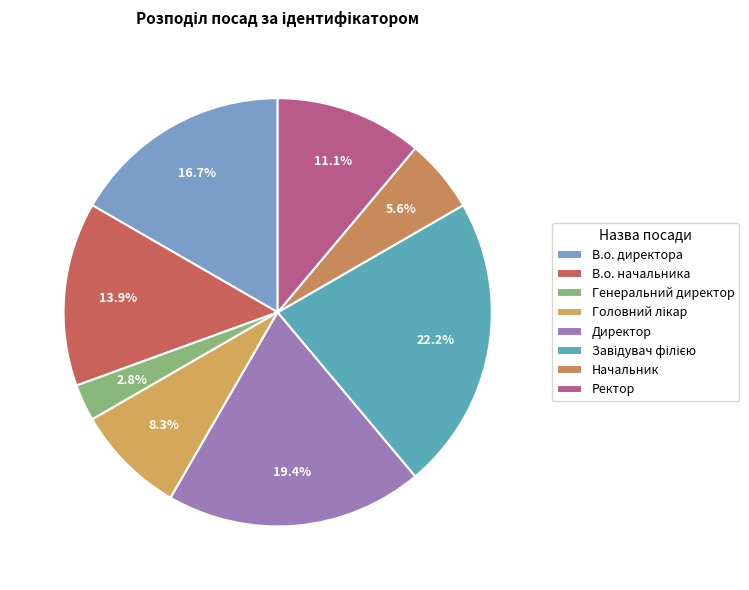

Is it true that Начальник is 6% of the pie?

True